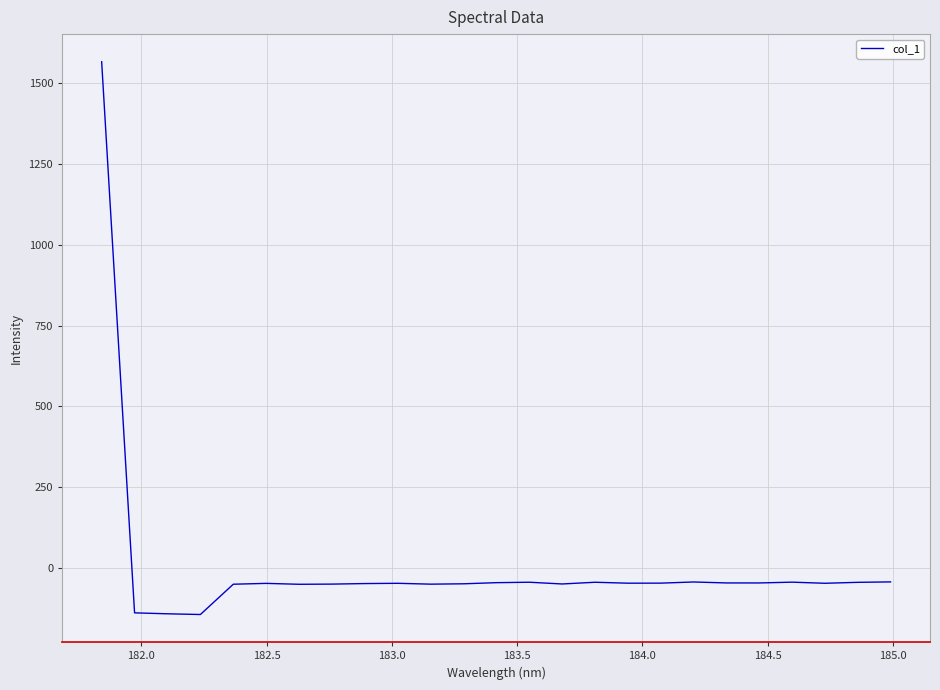

How many values are below zero?

24